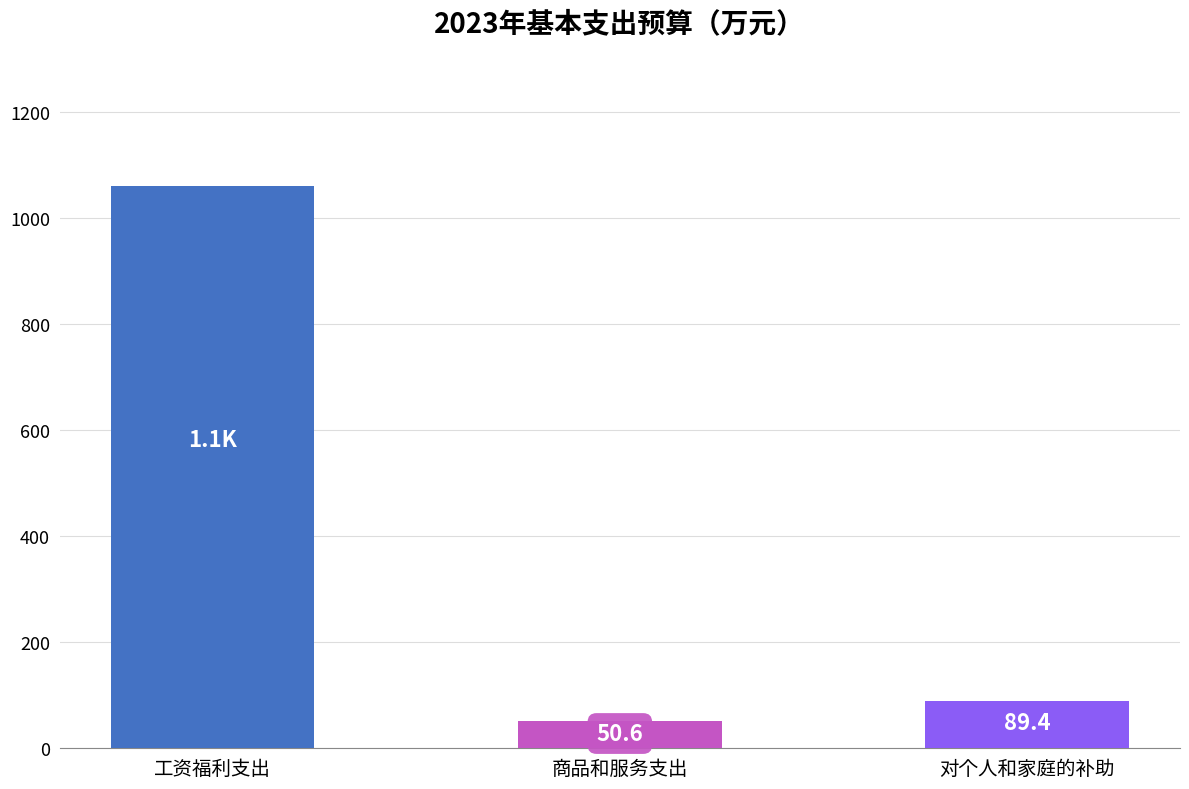

Count the number of data series in this chart.

1